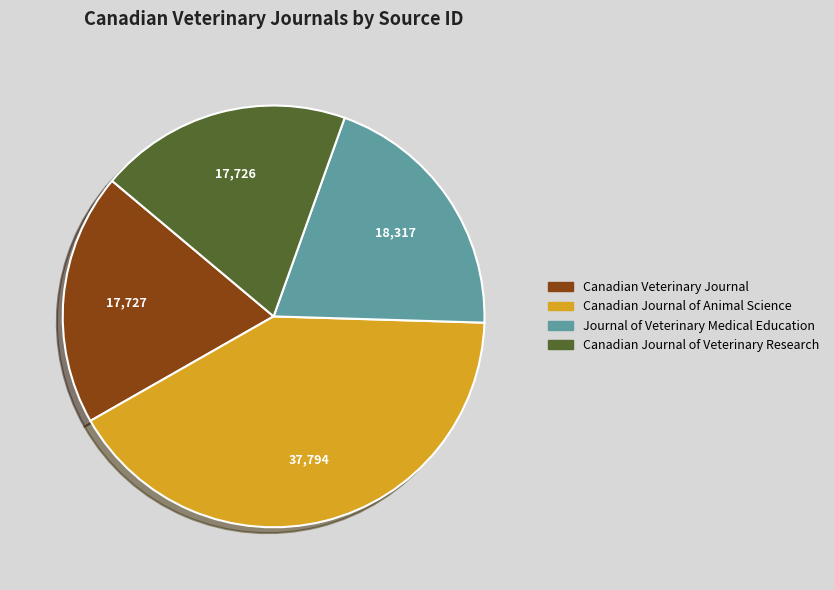

Which slice is the largest?

Canadian Journal of Animal Science